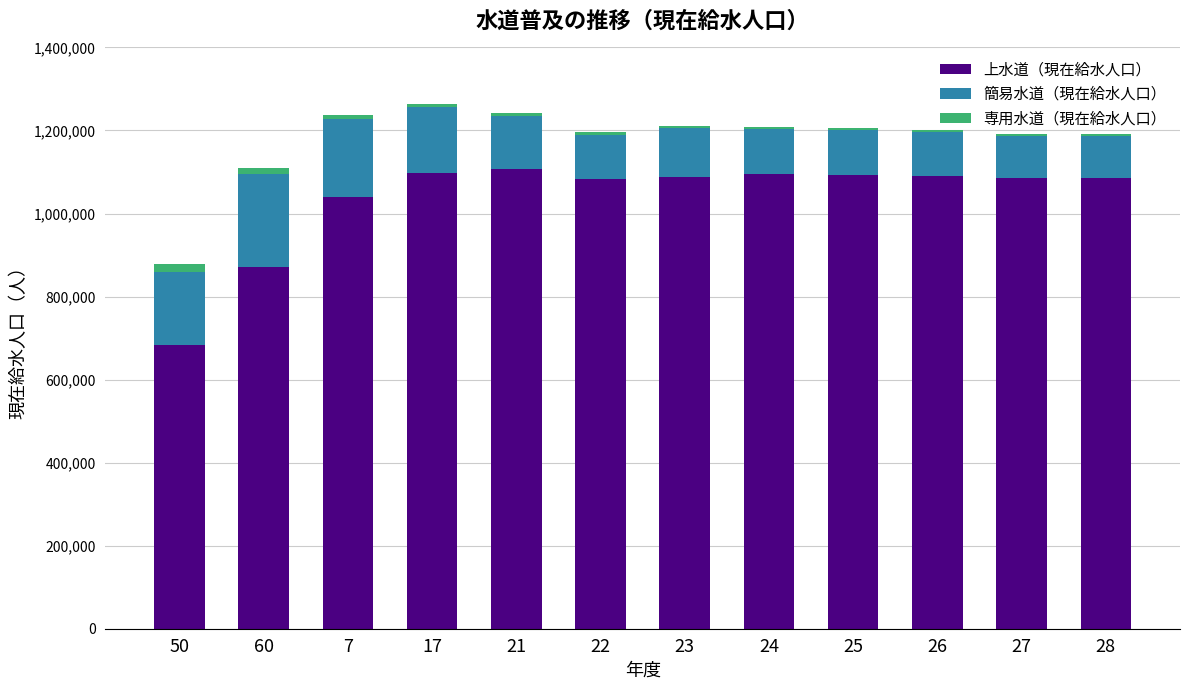

The value of 上水道（現在給水人口） at 22 is 432772. True or false?

False